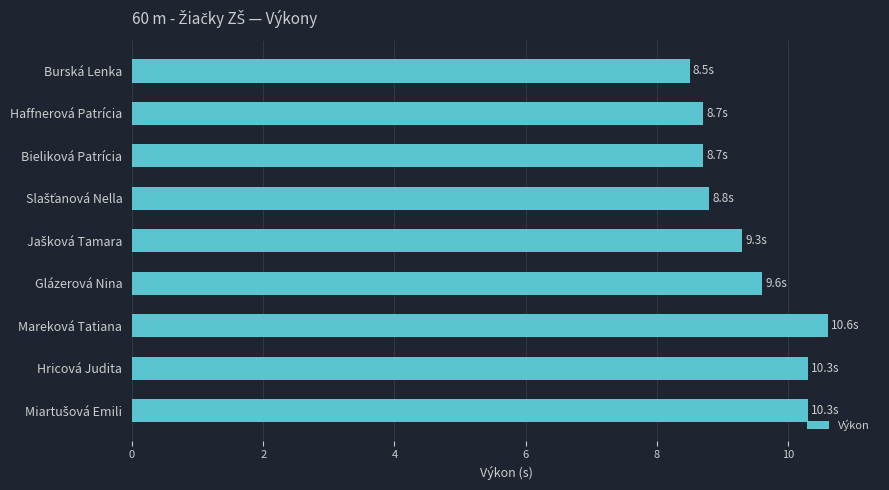

How many data points does each series have?

9